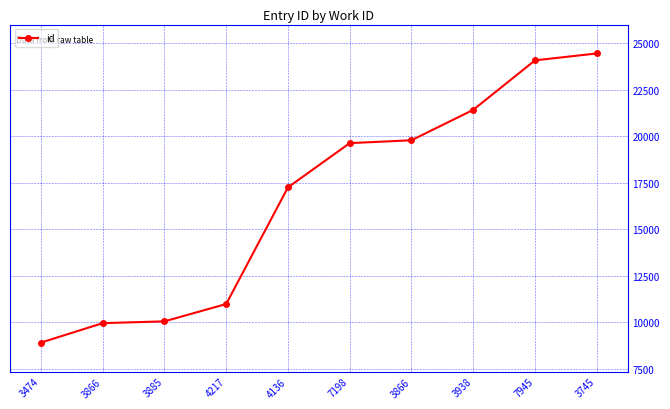

How many distinct data groups are displayed?

1